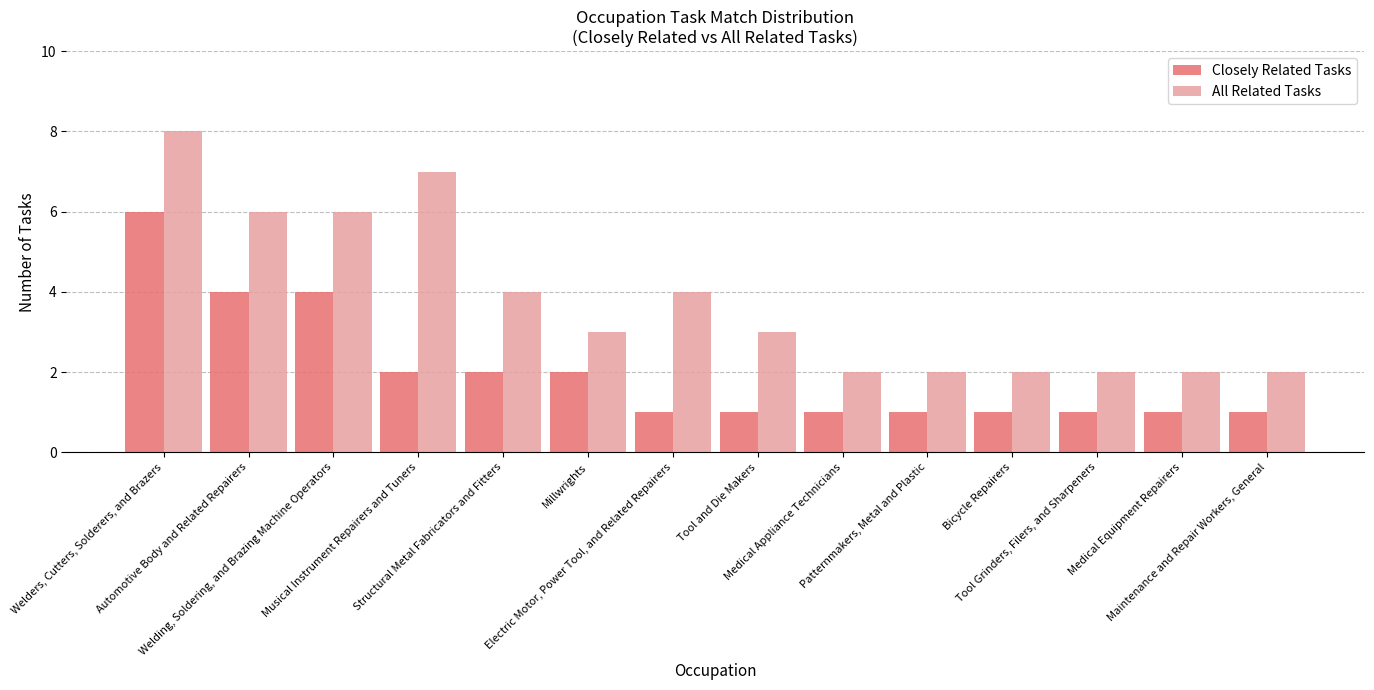

Read the Closely Related Tasks value at Bicycle Repairers.

1